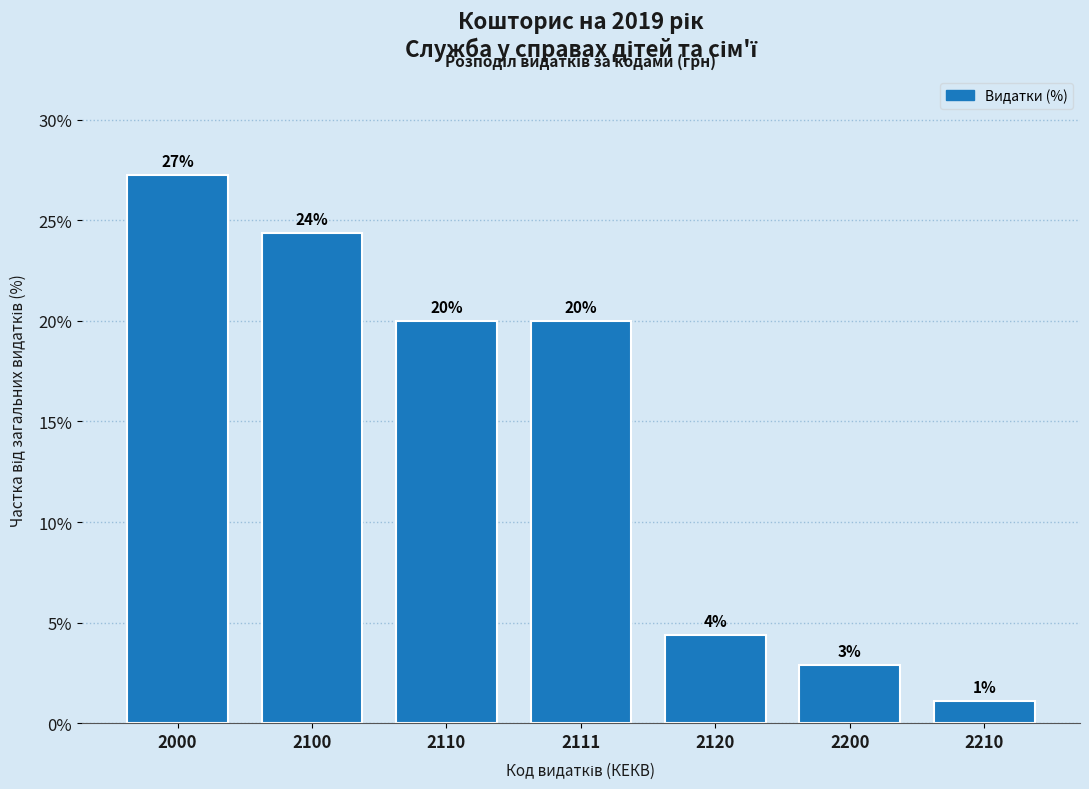

Does the chart contain any negative values?

No